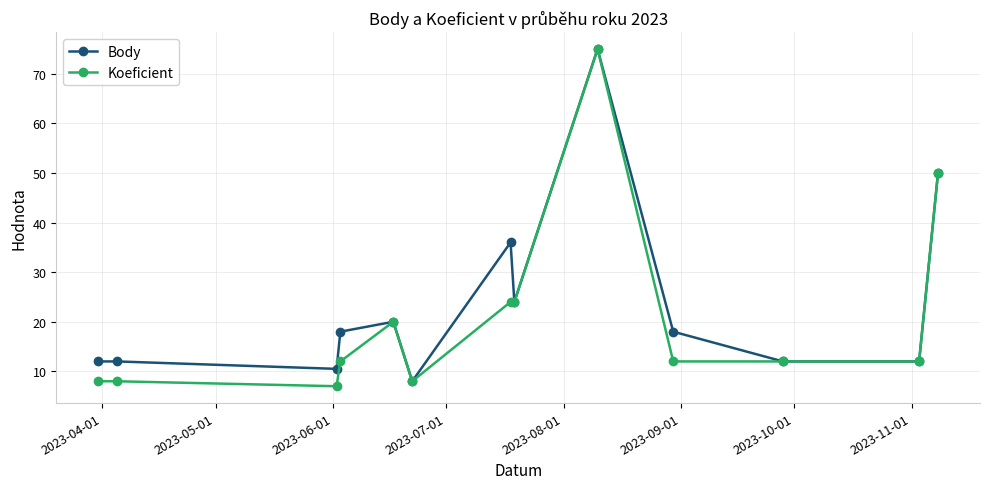

Reading left to right, extract all data points from this chart.

Body: 12.0	12.0	10.5	18.0	20.0	8.0	36.0	24.0	75.0	18.0	12.0	12.0	50.0
Koeficient: 8.0	8.0	7.0	12.0	20.0	8.0	24.0	24.0	75.0	12.0	12.0	12.0	50.0